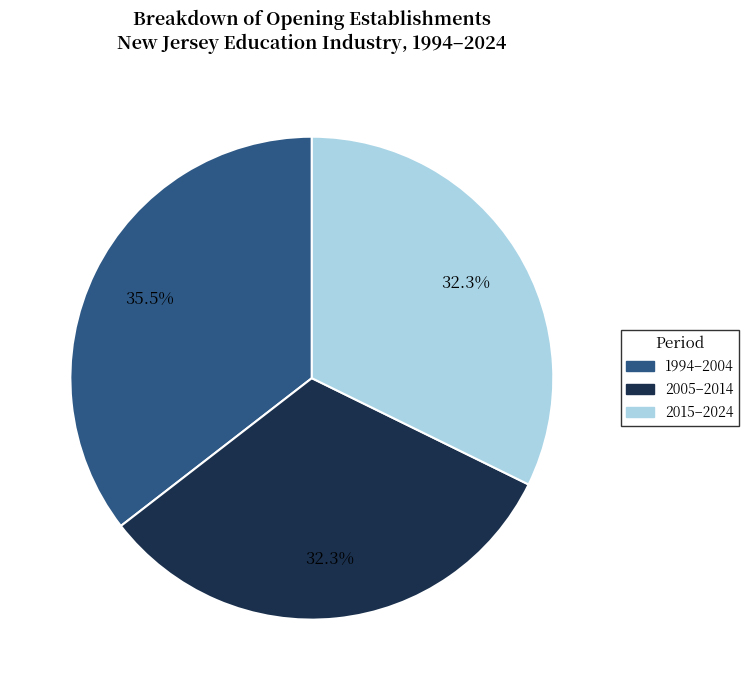

How many slices are in this pie chart?

3